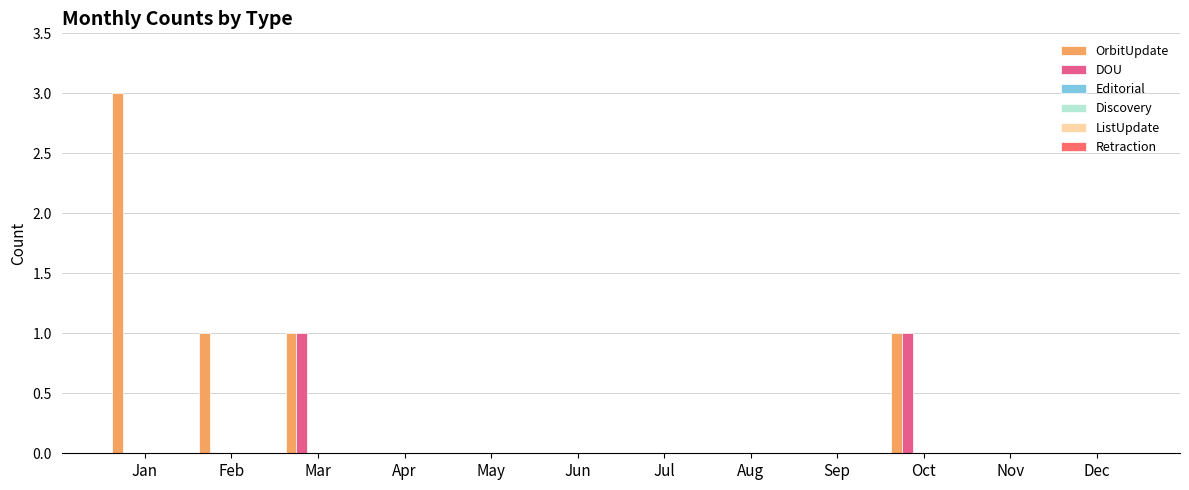

How many series are shown in this chart?

2